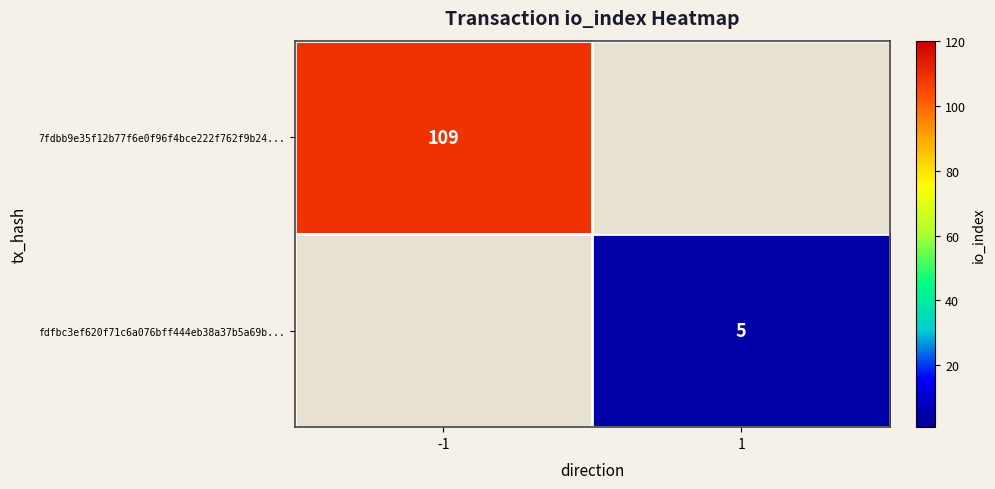

Is the value of fdfbc3ef620f71c6a076bff444eb38a37b5a69b... at 1 greater than the value of 7fdbb9e35f12b77f6e0f96f4bce222f762f9b24... at -1?

No